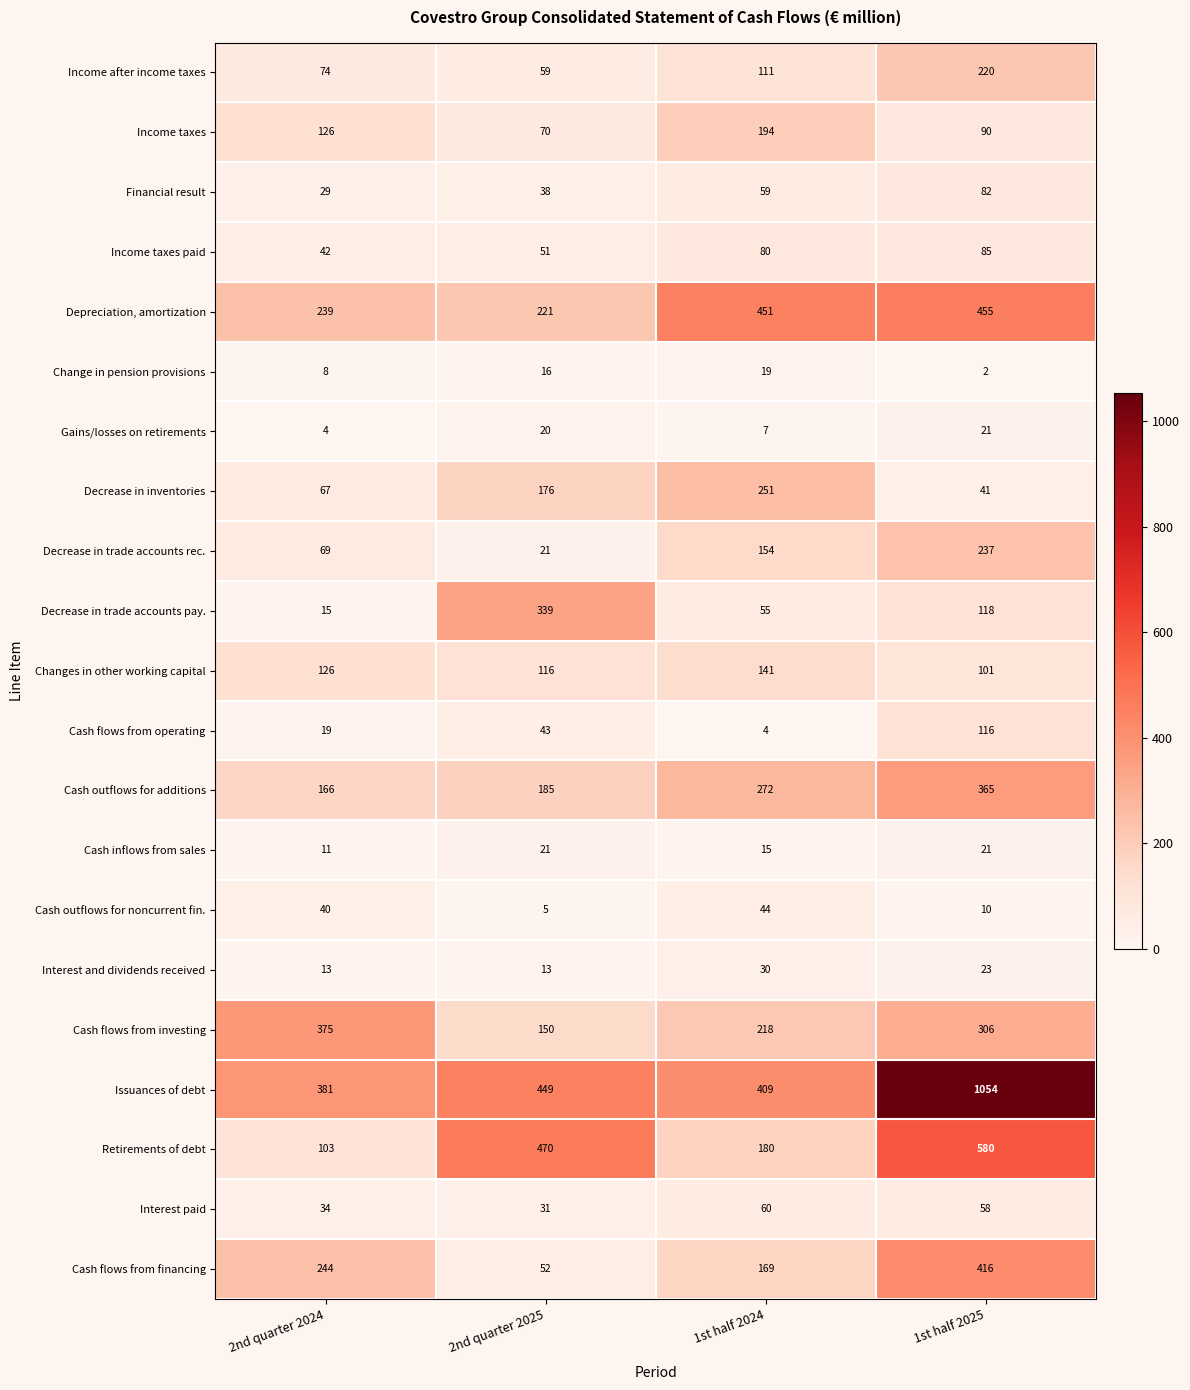

What is the sum of all Change in pension provisions values?

45